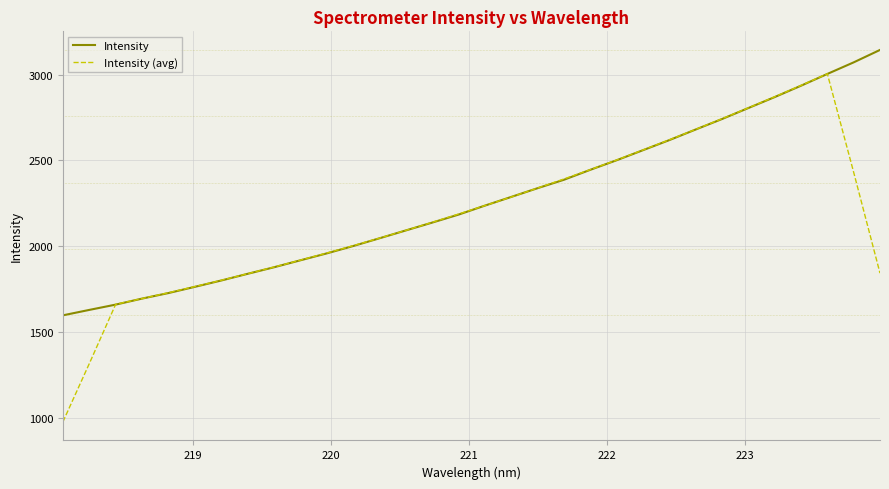

True or false: Intensity (avg) has more than 0 interior local peaks.

True